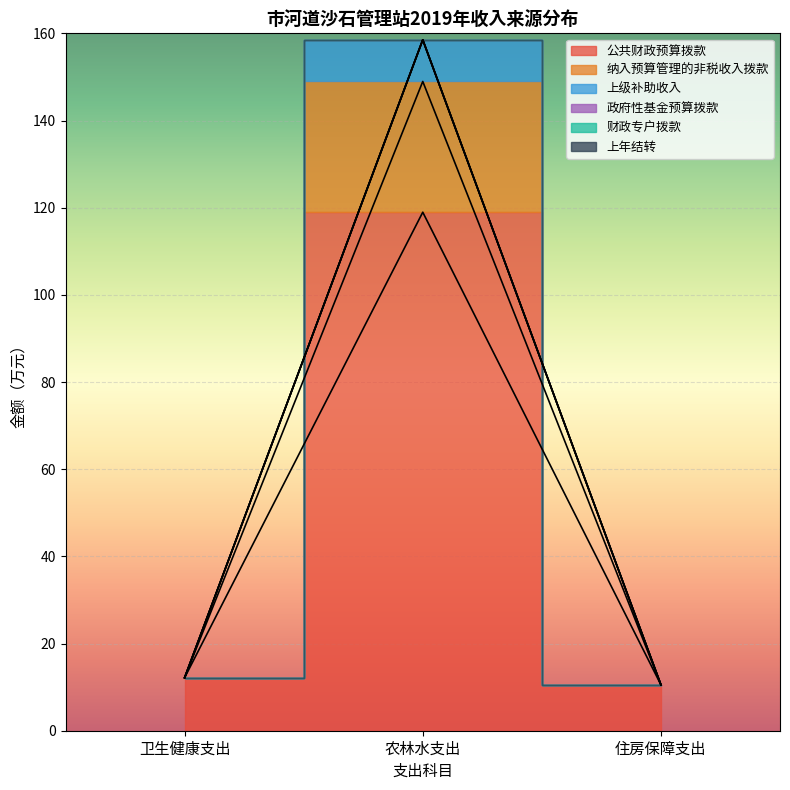

What is the value of the 纳入预算管理的非税收入拨款 point at the 3rd from the left?

10.5